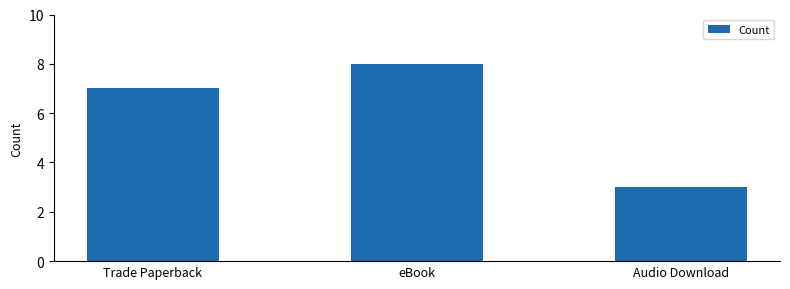

The chart shows a value of 12 at eBook. True or false?

False